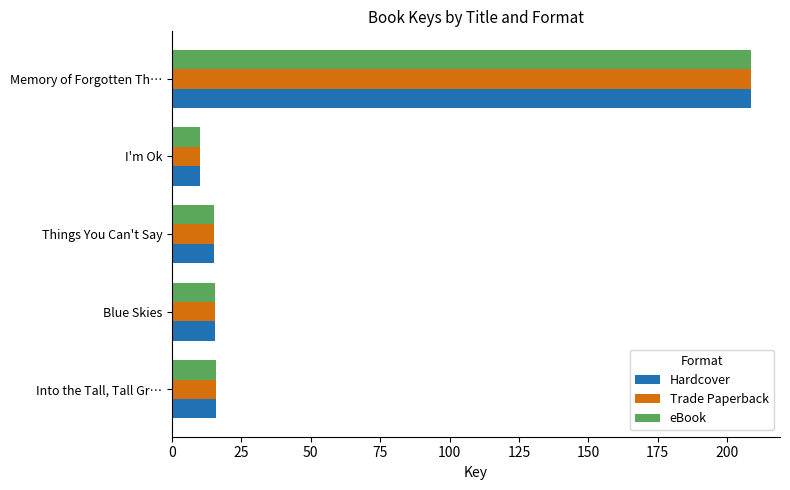

At which category is the sum across all series the highest?

Memory of Forgotten Th…